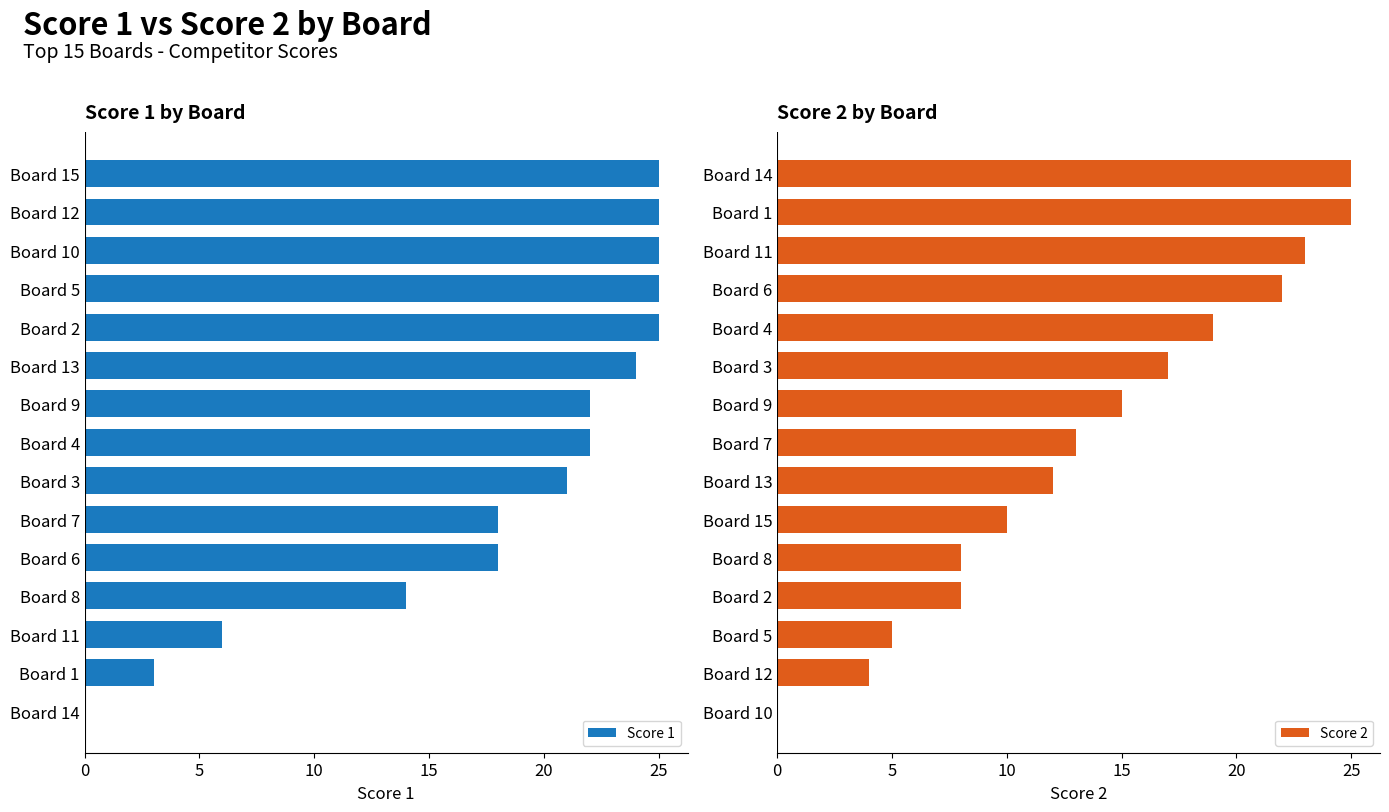

What is the difference between the Score 1 values at Board 7 and Board 2?

7